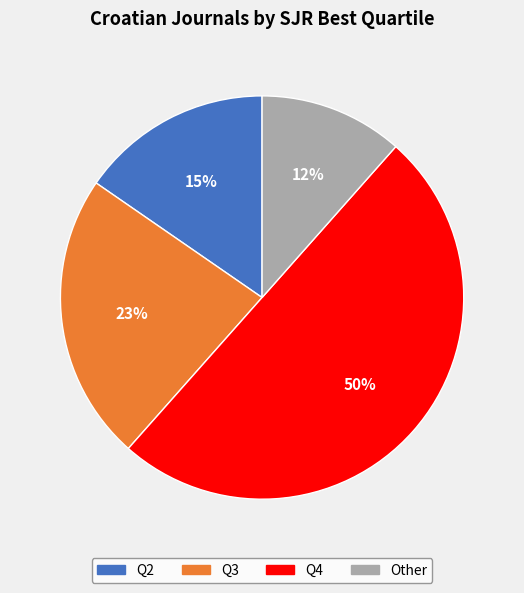

Rank the categories by value from lowest to highest.

Other, Q2, Q3, Q4